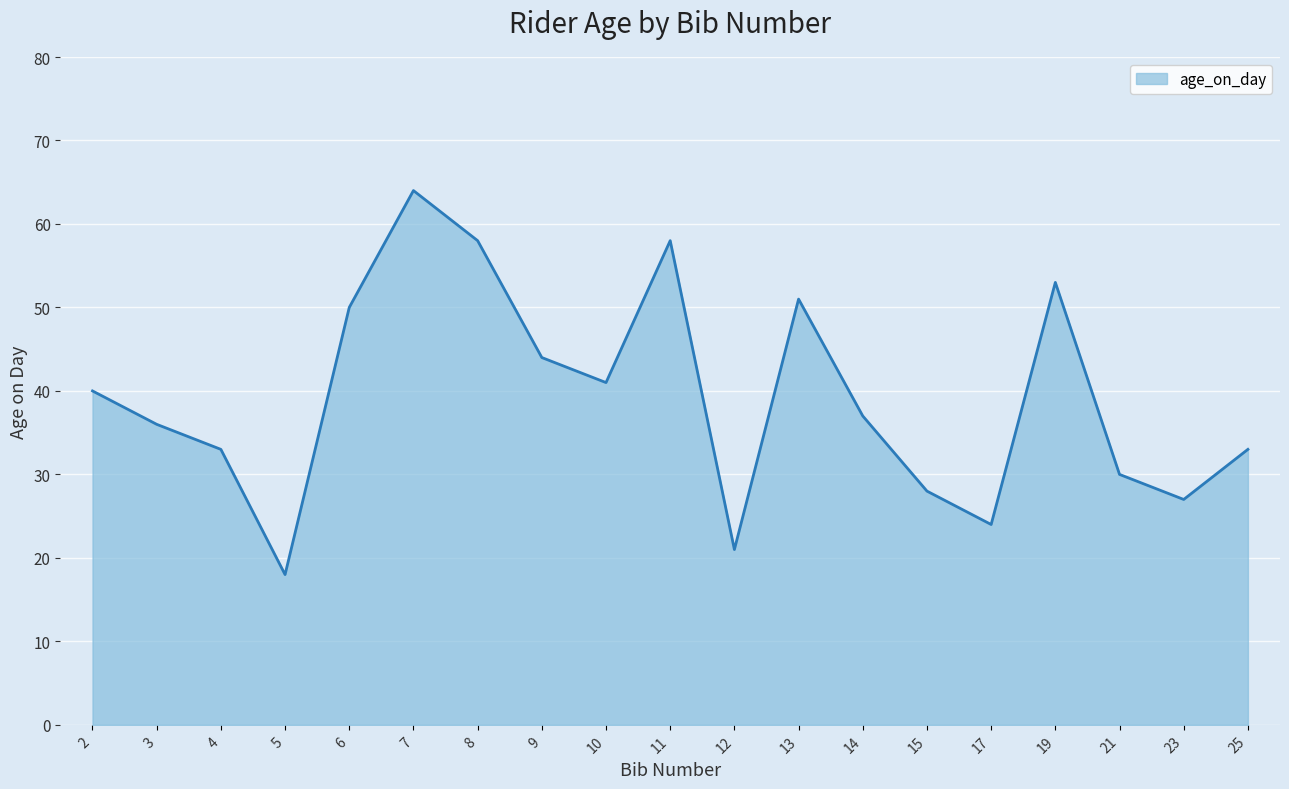

How many values are below 37?

9